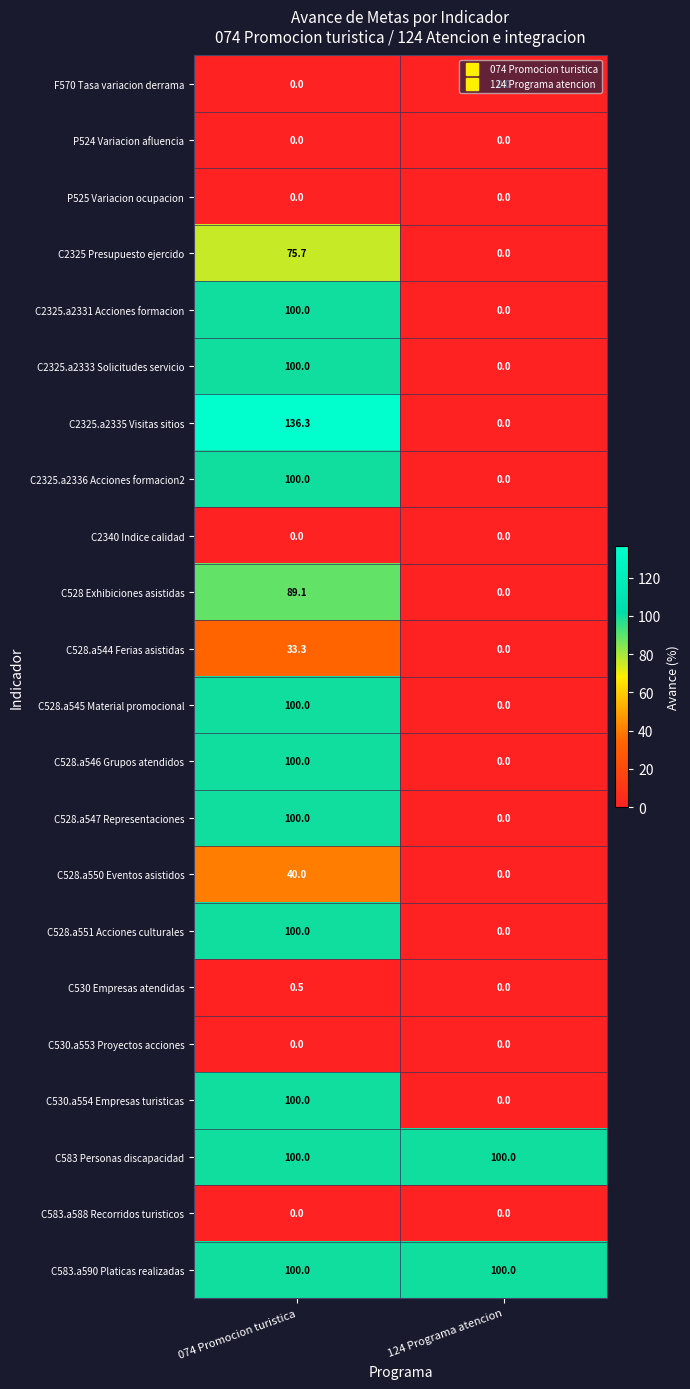

What is the spread (max minus min) of values at 124 Programa atencion?

100.0